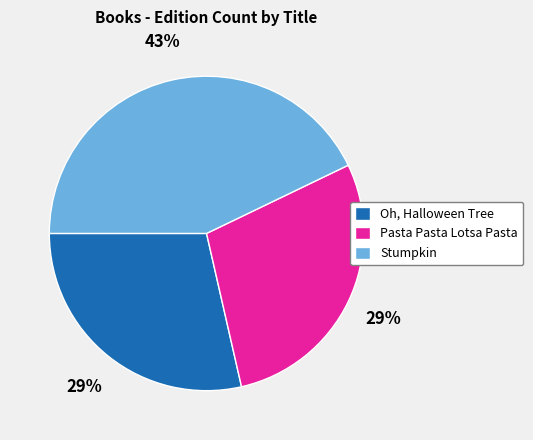

Does any single category account for the majority?

No